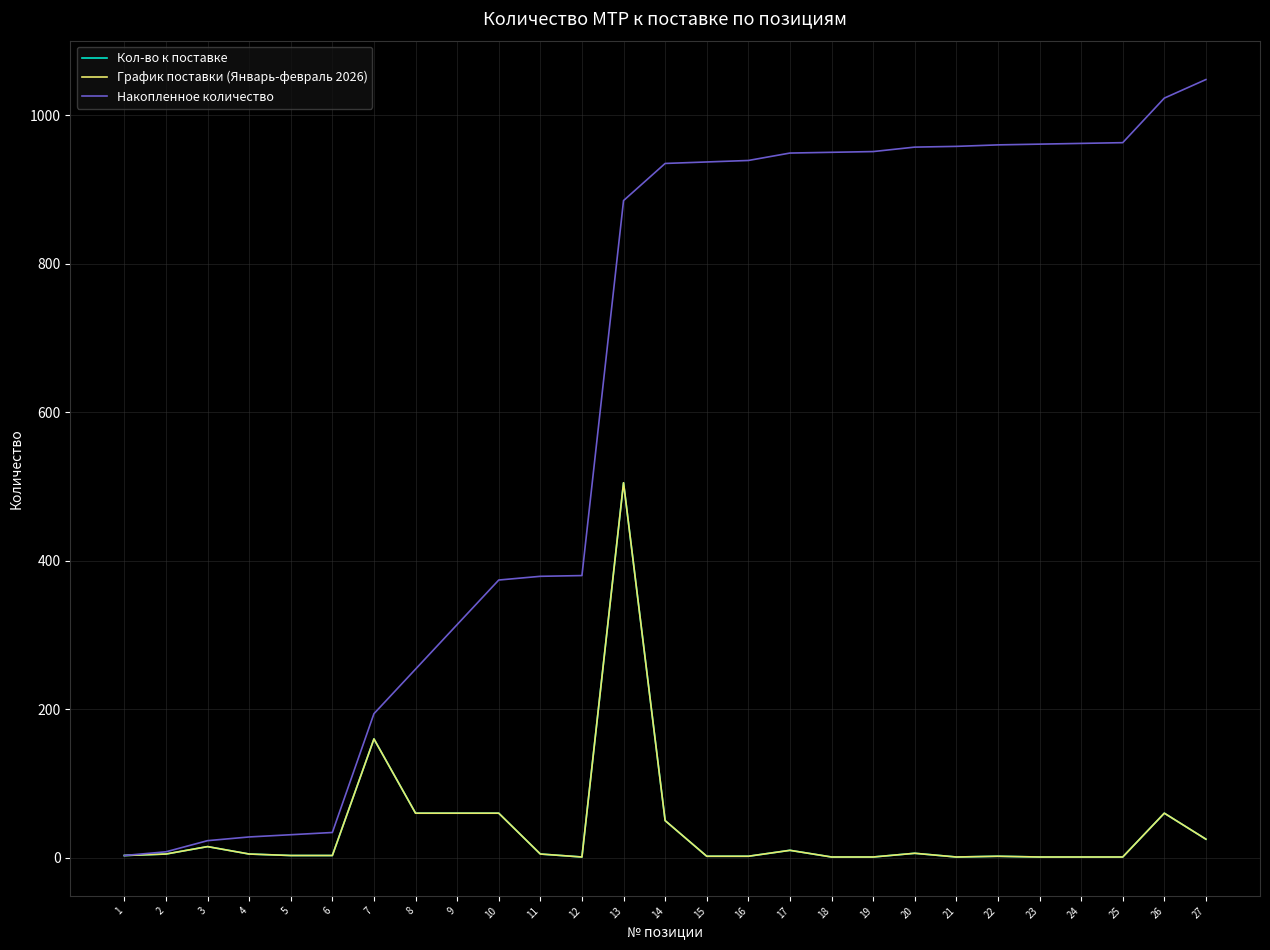

Reading right to left, list all the values displayed in this chart.

Кол-во к поставке: 27=25	26=60	25=1	24=1	23=1	22=2	21=1	20=6	19=1	18=1	17=10	16=2	15=2	14=50	13=505	12=1	11=5	10=60	9=60	8=60	7=160	6=3	5=3	4=5	3=15	2=5	1=3
График поставки (Январь-февраль 2026): 27=25	26=60	25=1	24=1	23=1	22=2	21=1	20=6	19=1	18=1	17=10	16=2	15=2	14=50	13=505	12=1	11=5	10=60	9=60	8=60	7=160	6=3	5=3	4=5	3=15	2=5	1=3
Накопленное количество: 27=1048	26=1023	25=963	24=962	23=961	22=960	21=958	20=957	19=951	18=950	17=949	16=939	15=937	14=935	13=885	12=380	11=379	10=374	9=314	8=254	7=194	6=34	5=31	4=28	3=23	2=8	1=3